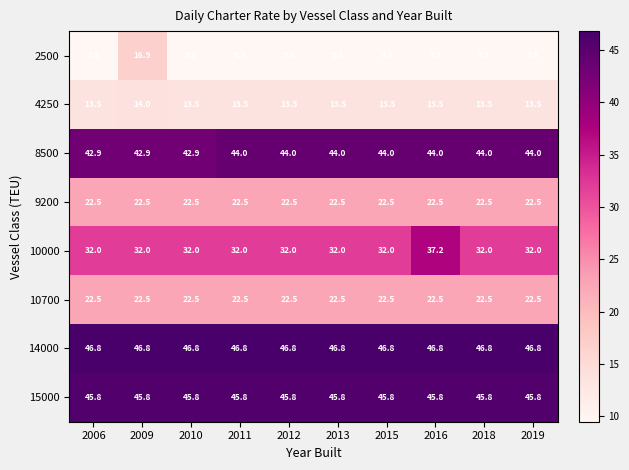

What is the difference between the highest and lowest values at 2018?

37.3